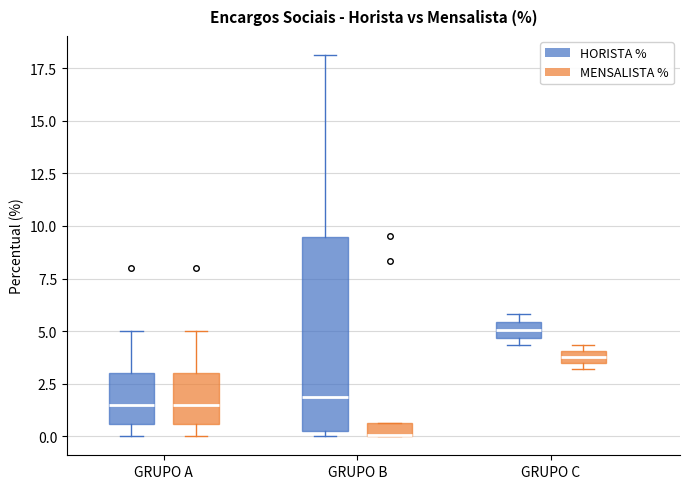

Where is the lower edge of the box for GRUPO B (MENSALISTA %) on the y-axis? The values are not printed on the chart, so give them approximately, as read against the axis.

0.0